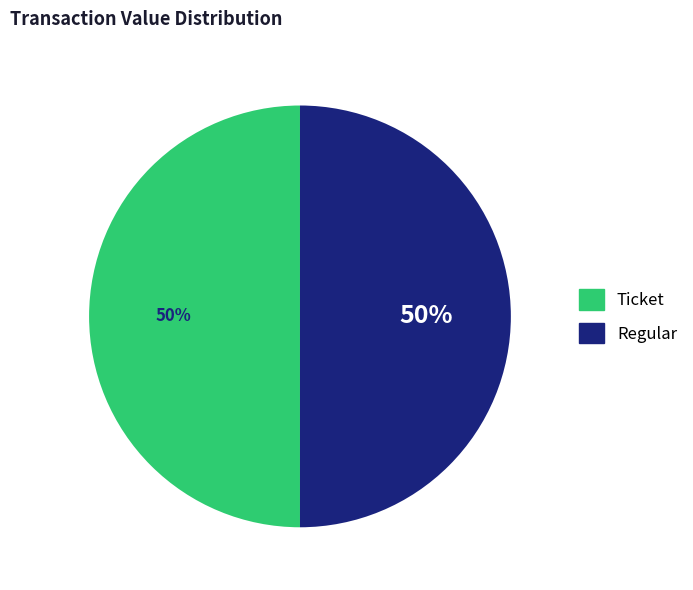

To the nearest percent, what is the average slice percentage?

50%